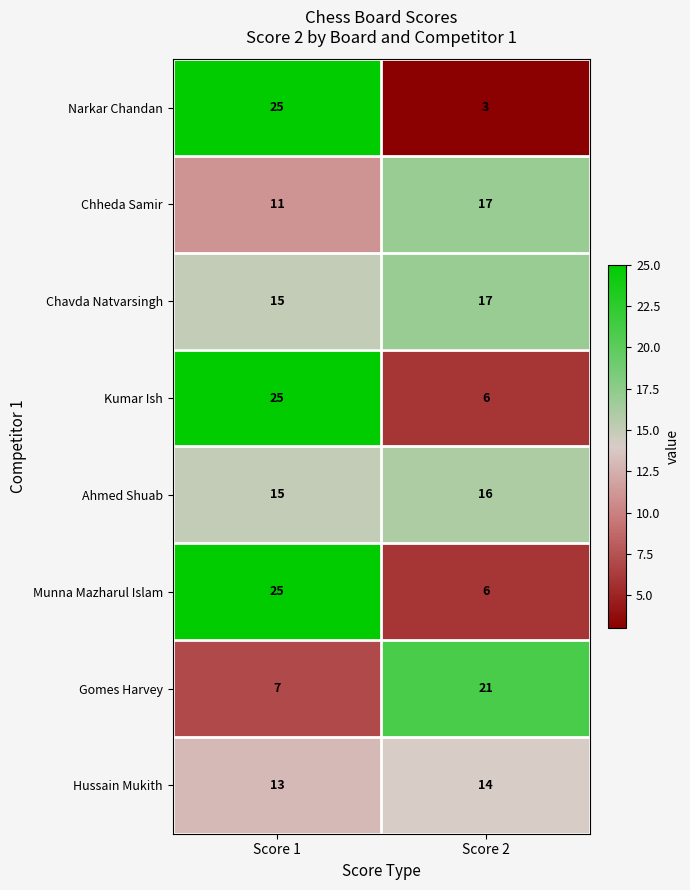

What is the greatest value displayed?

25